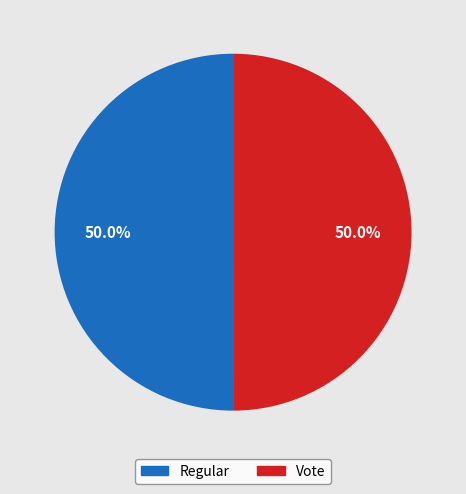

What is the ratio of the value at Regular to the value at Vote?

1.0